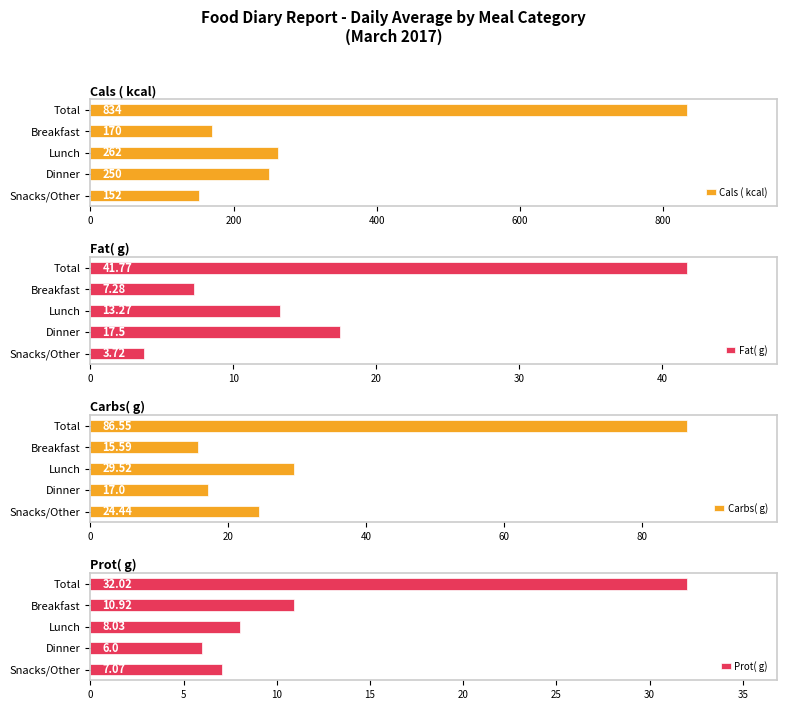

What is the sum of the Fat( g) values at Snacks/Other and Lunch?

17.0